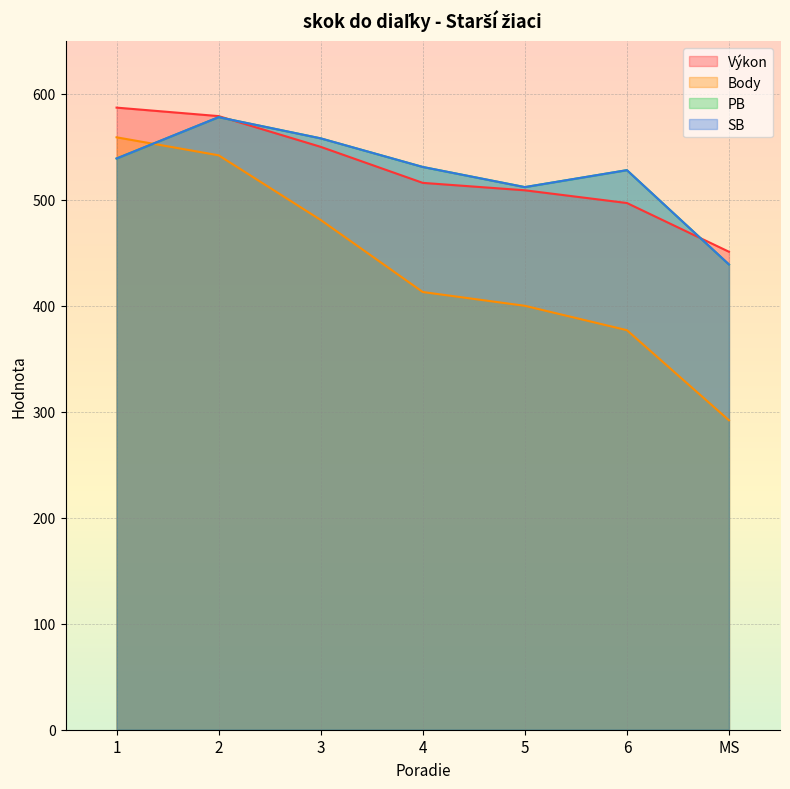

How many lines are shown in the chart?

4